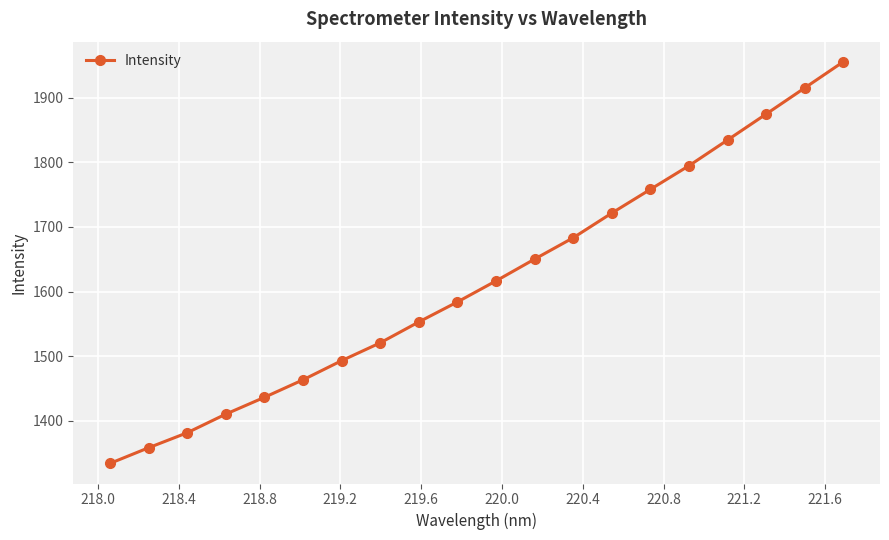

What is the value of the 4th point from the left?

1410.1